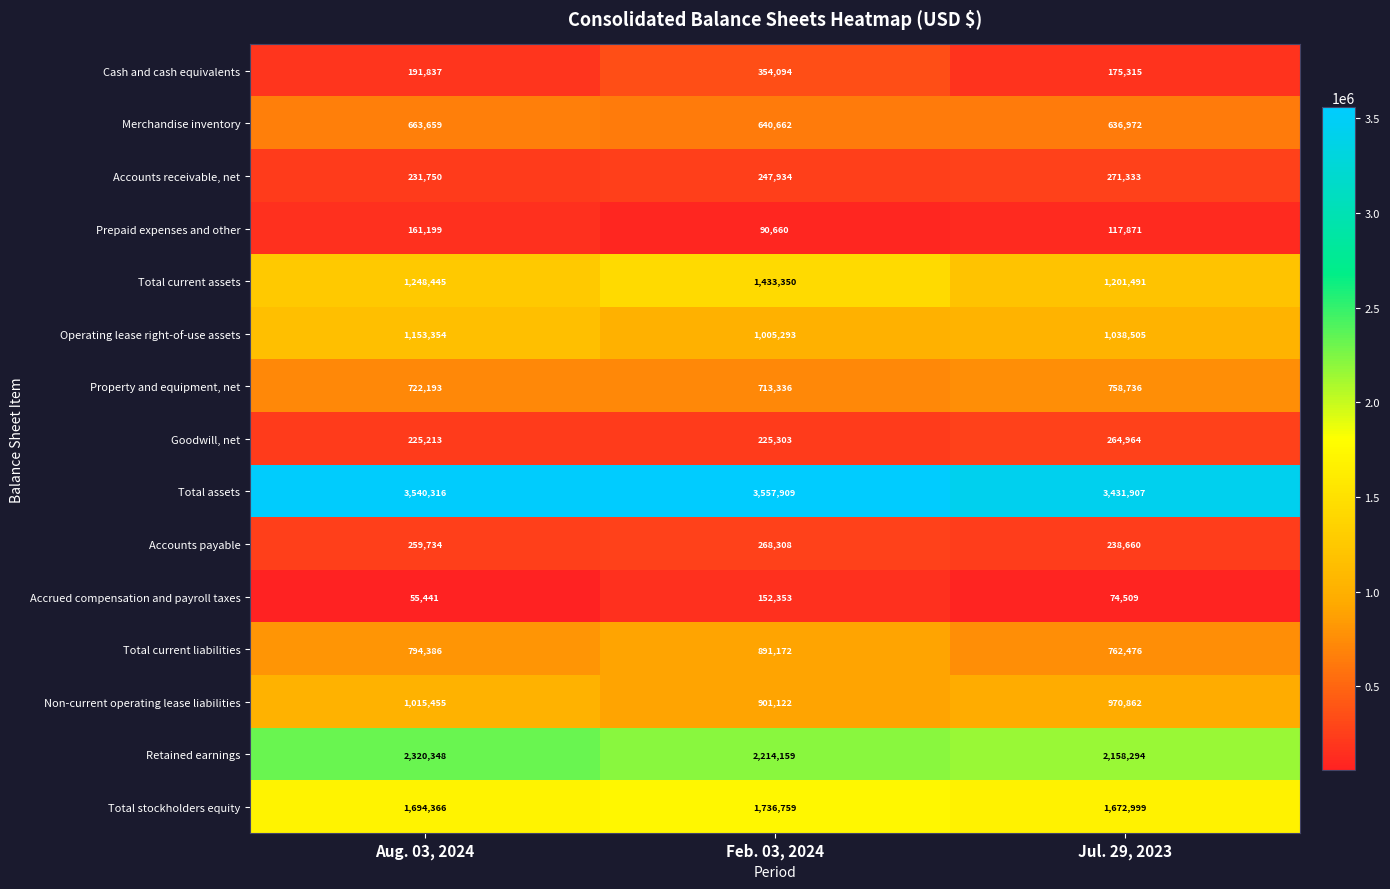

What is the sum of all Accounts receivable, net values?

751017